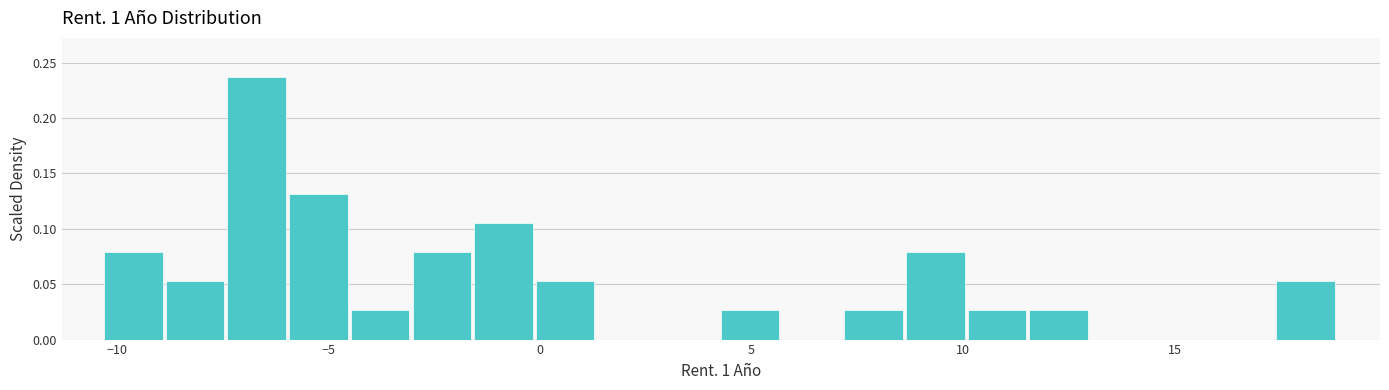

Around what value on the x-axis is the tallest bar? Give the approximate position of its centre, as read against the axis.

-6.5